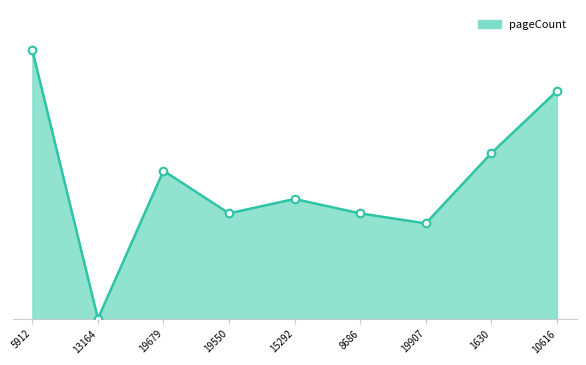

Between 19679 and 5912, which is larger?

5912